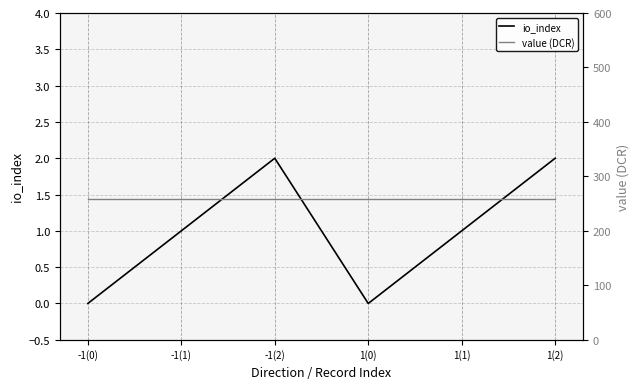

The value of value (DCR) at -1(0) is 376.2. True or false?

False